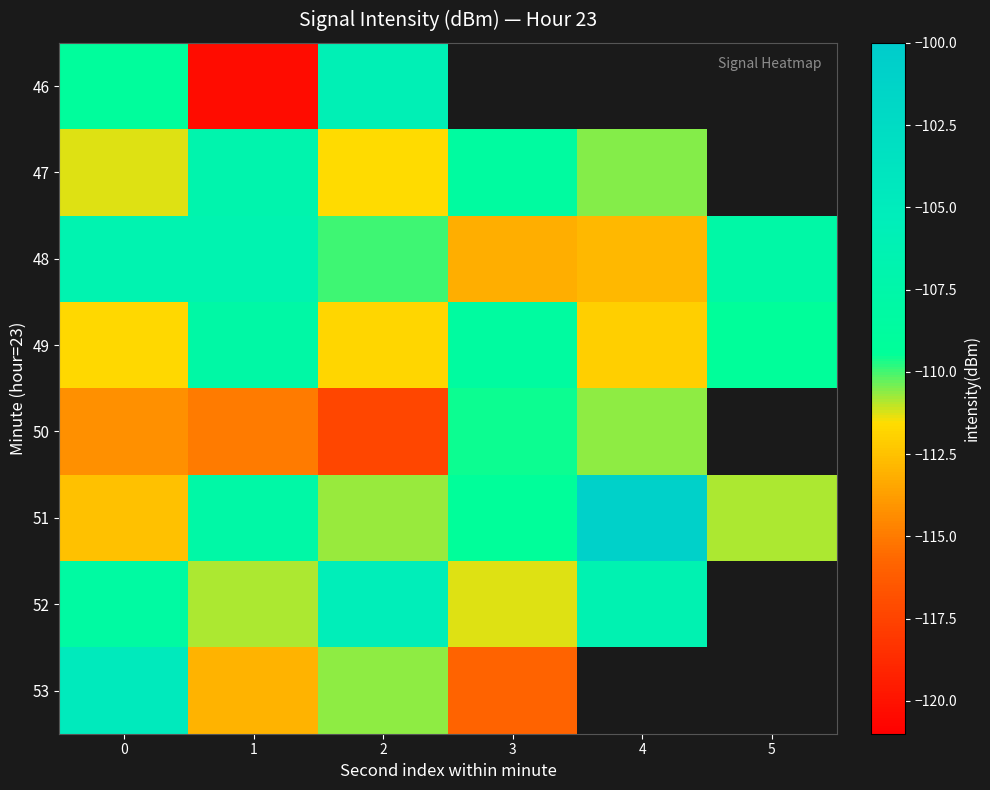

Which series has the largest range (max minus min)?

46